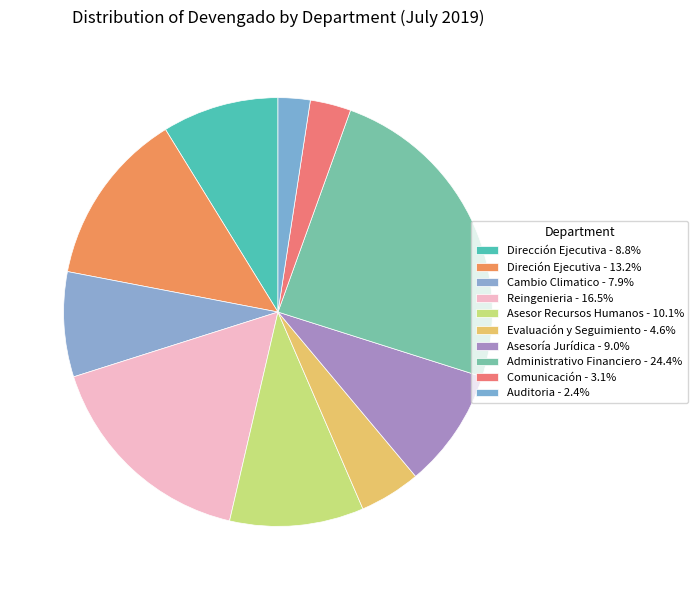

How many segments does this pie chart have?

10